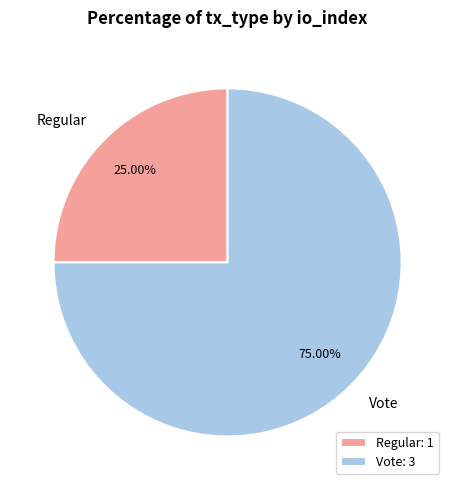

What is the smallest slice in the pie chart?

Regular